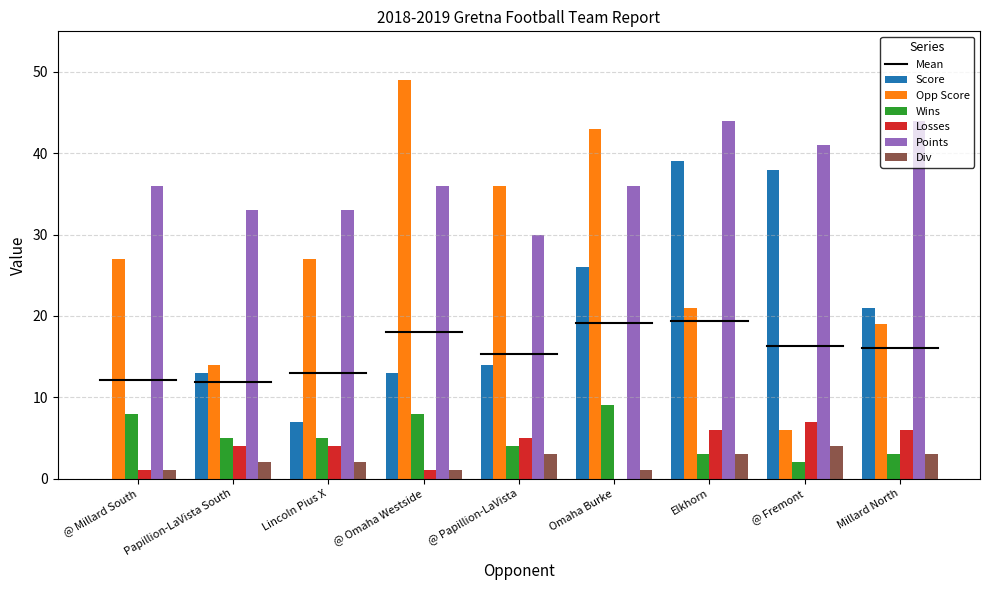

What is the sum of all Wins values?

47